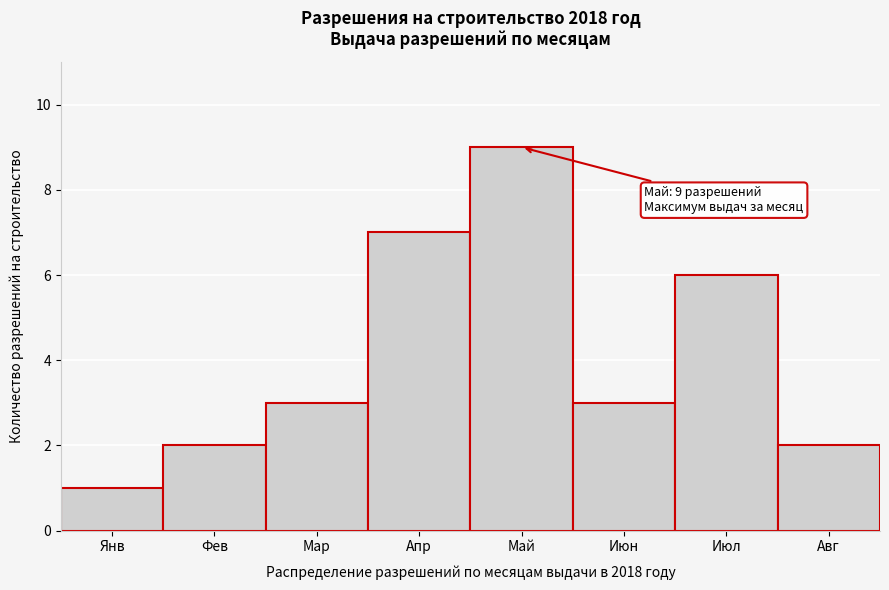

Reading left to right, what are all the values shown in this chart?

Янв=1	Фев=2	Мар=3	Апр=7	Май=9	Июн=3	Июл=6	Авг=2